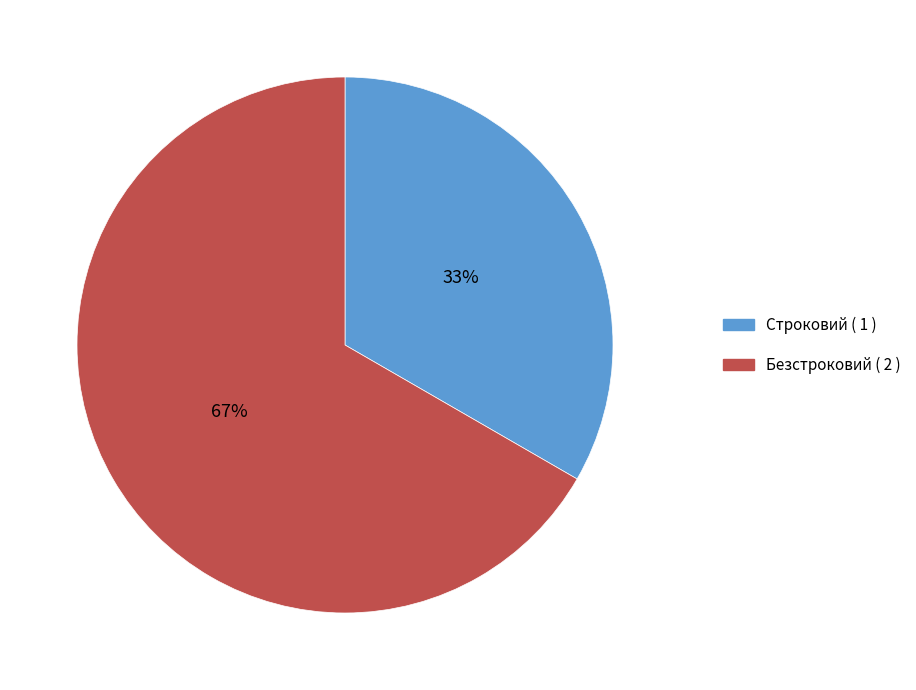

What is the ratio of the value at Строковий to the value at Безстроковий?

0.5